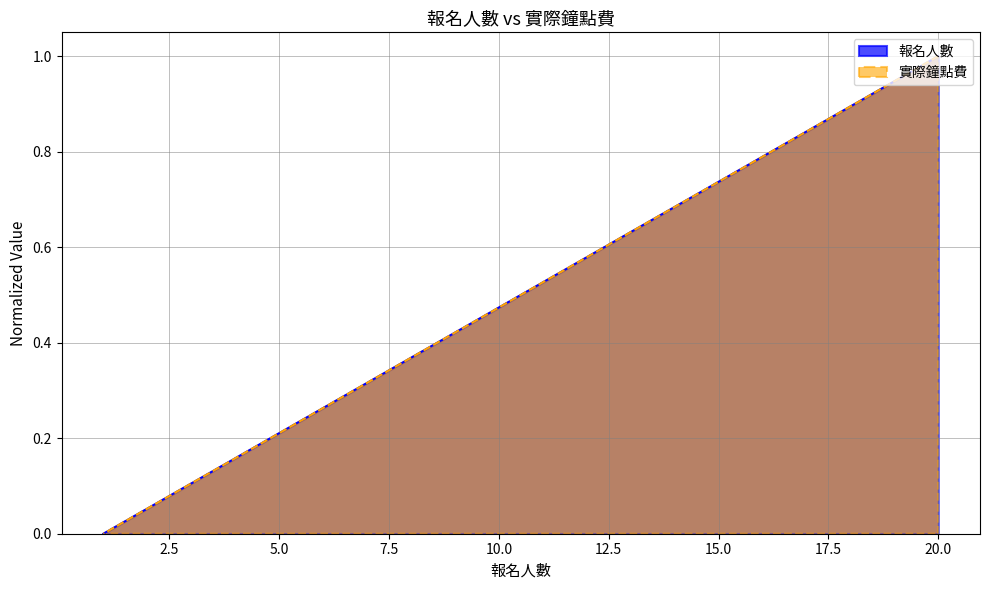

How many values in 報名人數 are above zero?

19